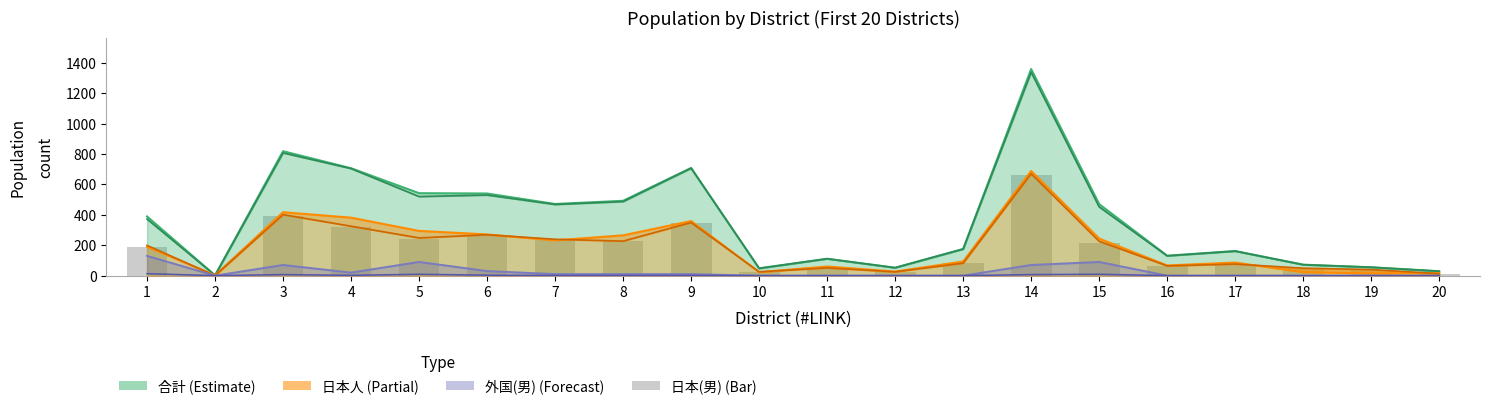

Is it true that 合計 equals 48 at 10?

True